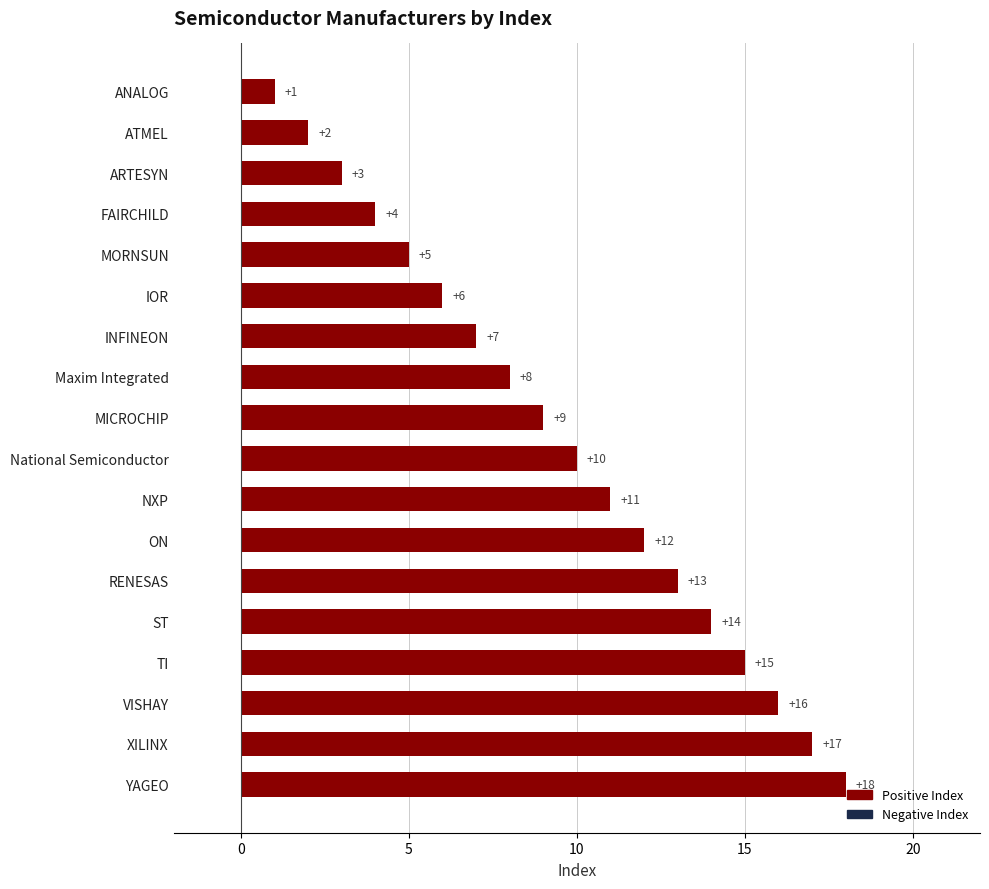

Which label corresponds to the largest value in the chart?

YAGEO